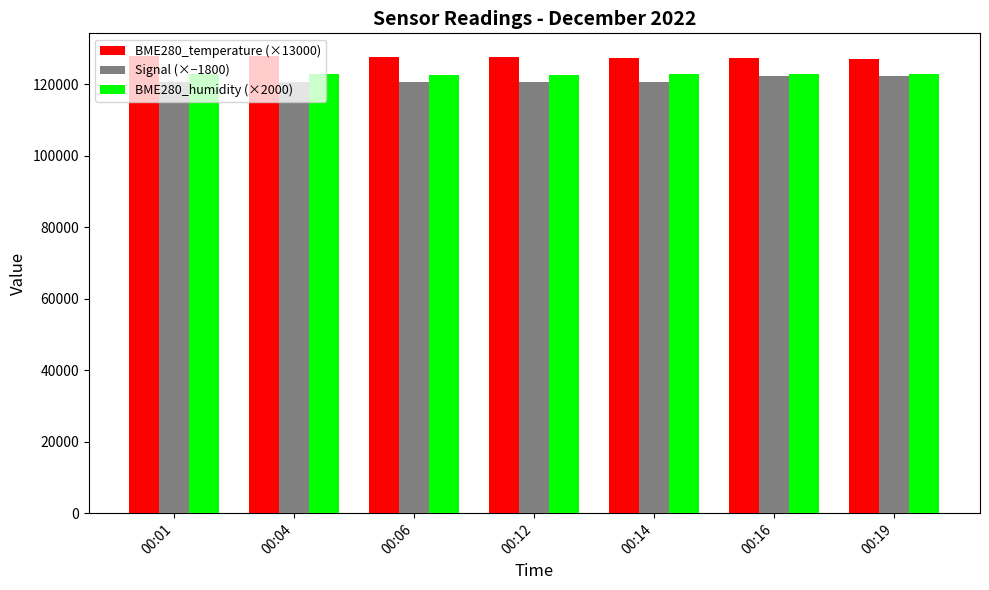

What is the spread (max minus min) of values at 00:04?

7320.0